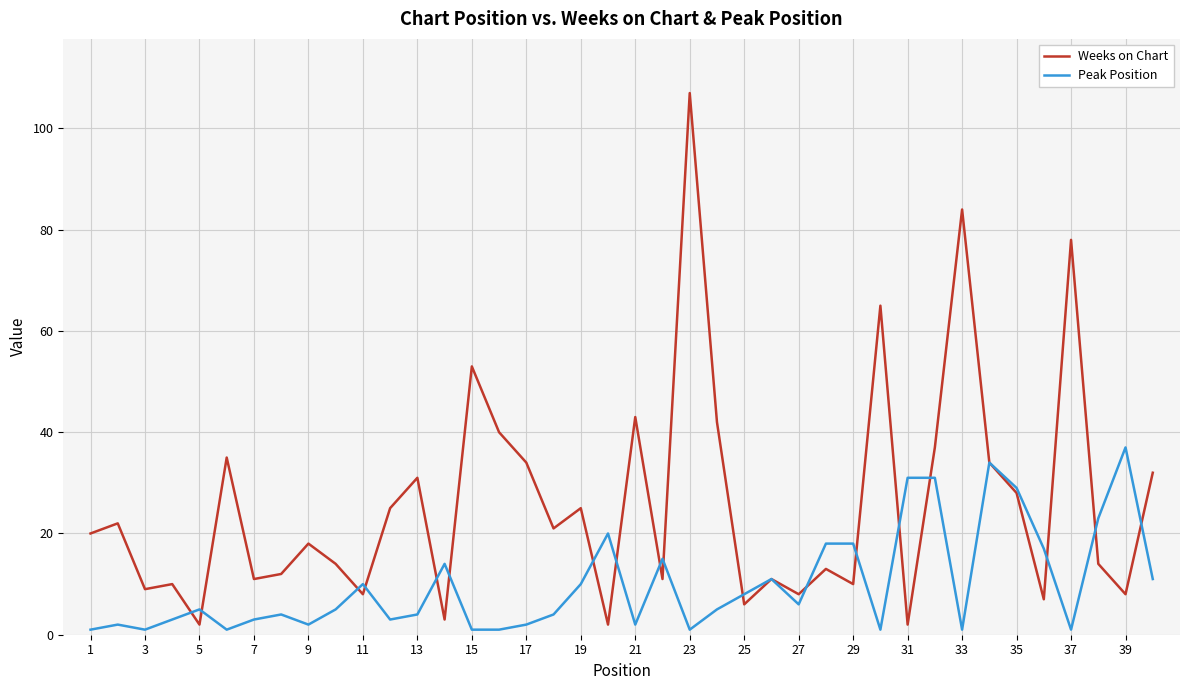

Rank the series by their maximum value, from lowest to highest.

Peak Position, Weeks on Chart